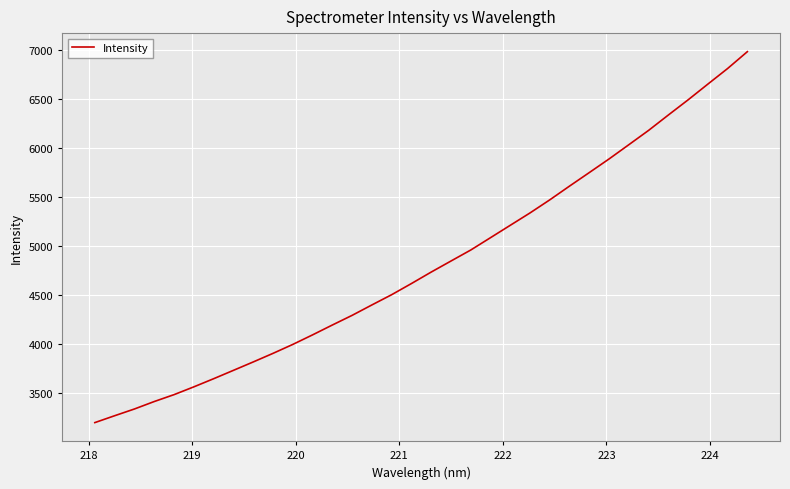

Does the chart have visible grid lines?

Yes